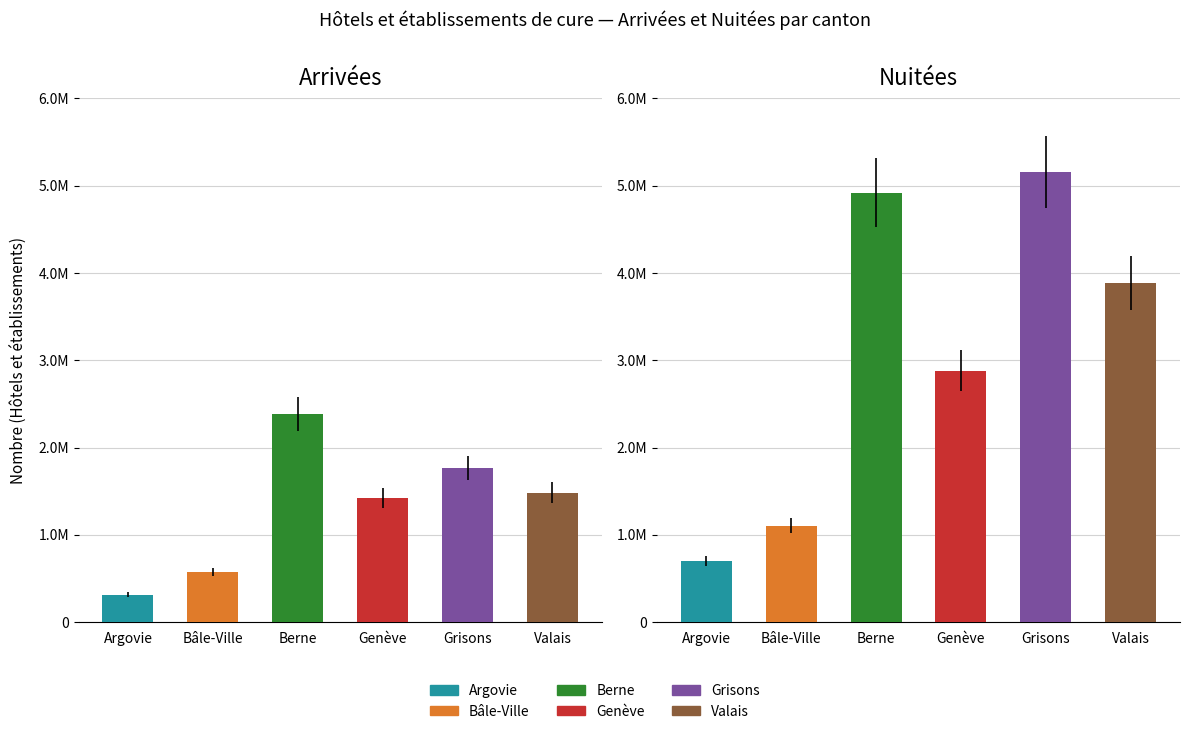

What is the value of the Berne bar at the 2nd from the left?

4919632